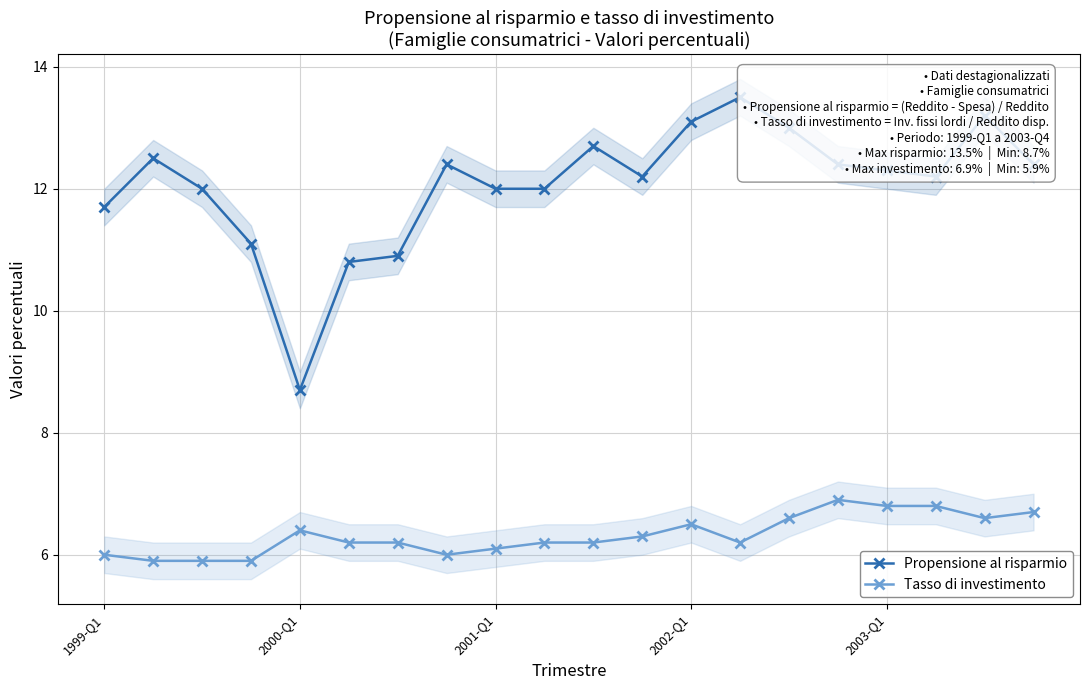

What is the maximum value shown in the chart?

13.5